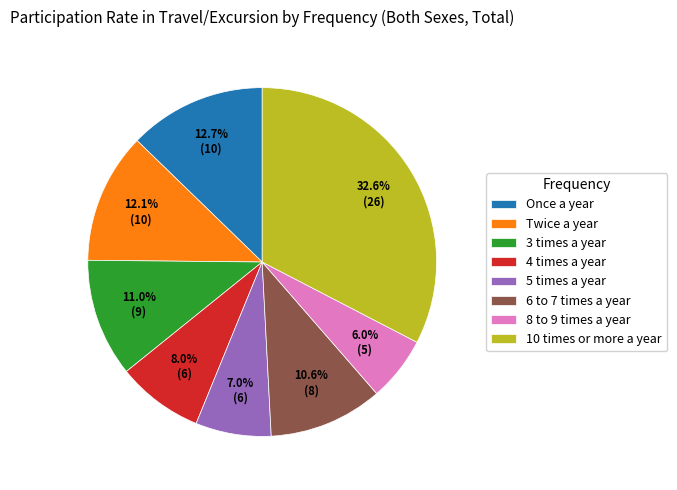

How much of the chart is everything except 8 to 9 times a year?

94.0%